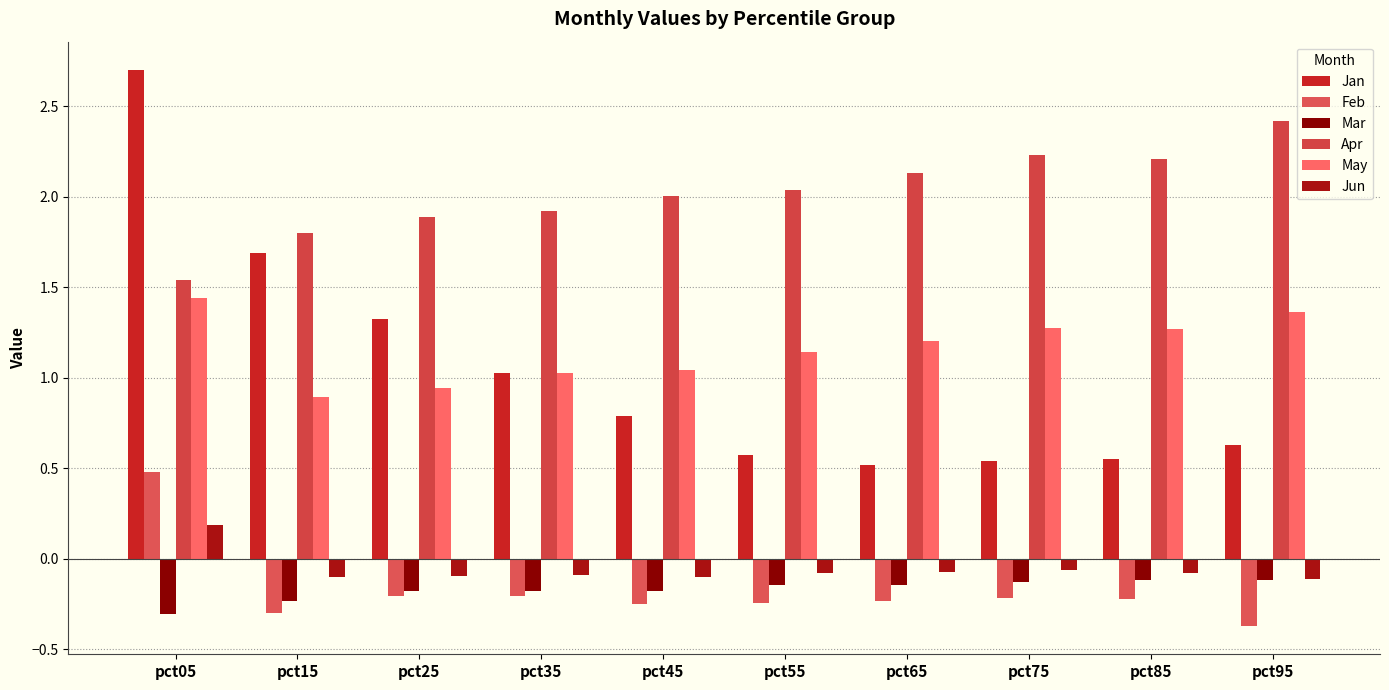

At which label is Apr closest to 1?

pct05